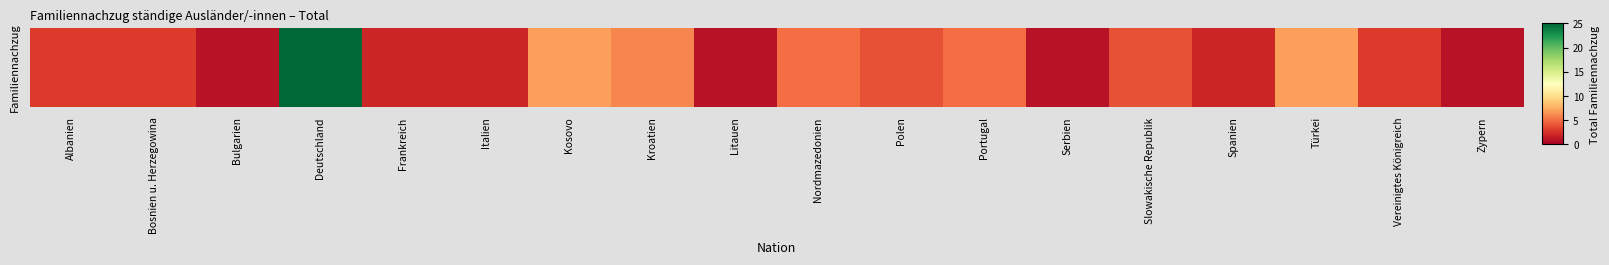

Between Bosnien u. Herzegowina and Kosovo, which is larger?

Kosovo